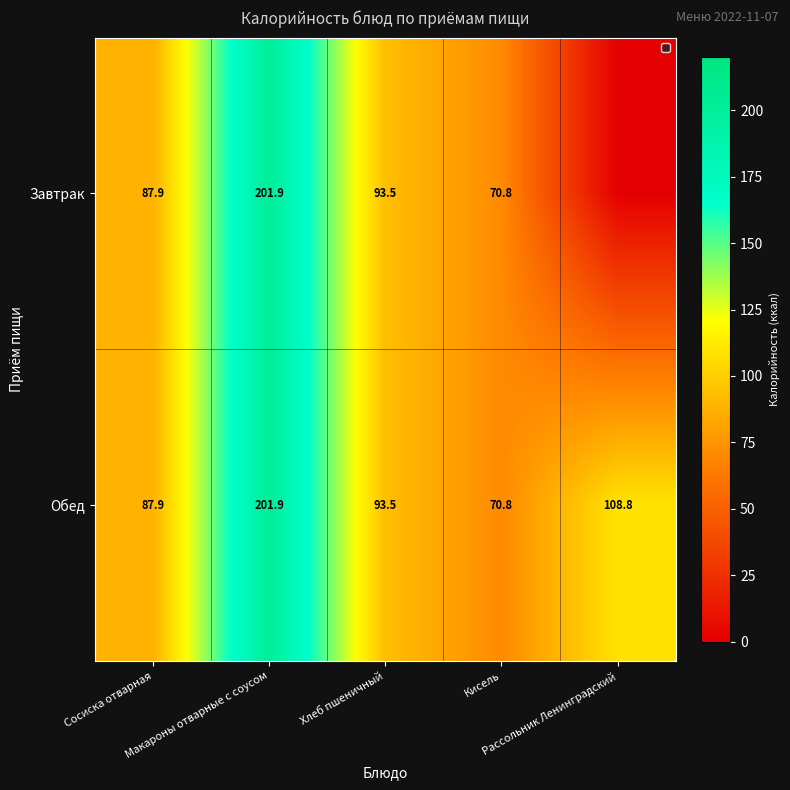

Is it true that Завтрак equals 201.9 at Макароны отварные с соусом?

True